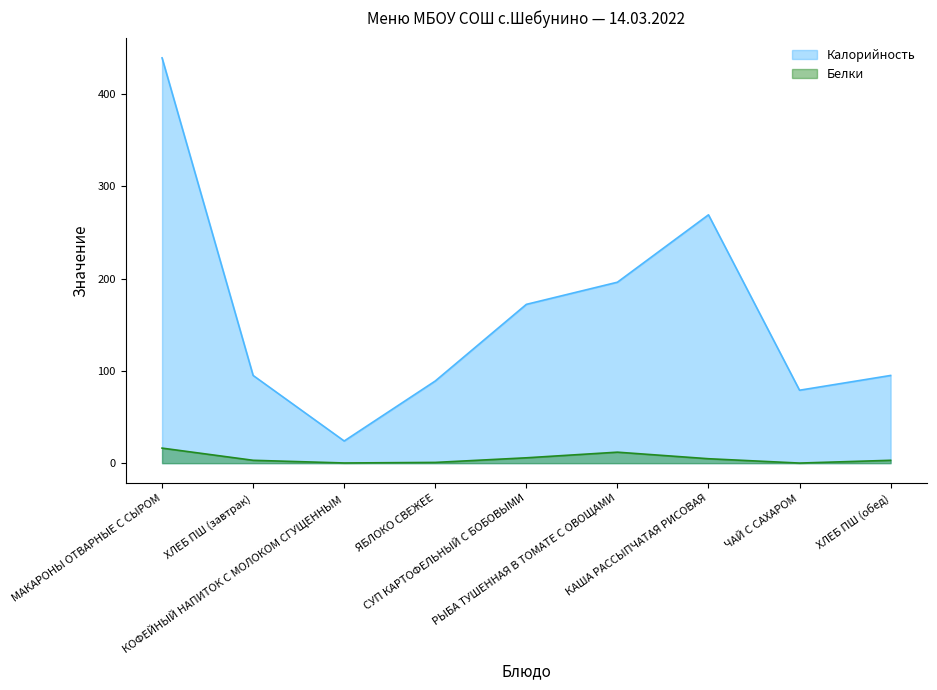

Rank the categories by Белки value from lowest to highest.

ЧАЙ С САХАРОМ, КОФЕЙНЫЙ НАПИТОК С МОЛОКОМ СГУЩЕННЫМ, ЯБЛОКО СВЕЖЕЕ, ХЛЕБ ПШ (завтрак), ХЛЕБ ПШ (обед), КАША РАССЫПЧАТАЯ РИСОВАЯ, СУП КАРТОФЕЛЬНЫЙ С БОБОВЫМИ, РЫБА ТУШЕННАЯ В ТОМАТЕ С ОВОЩАМИ, МАКАРОНЫ ОТВАРНЫЕ С СЫРОМ